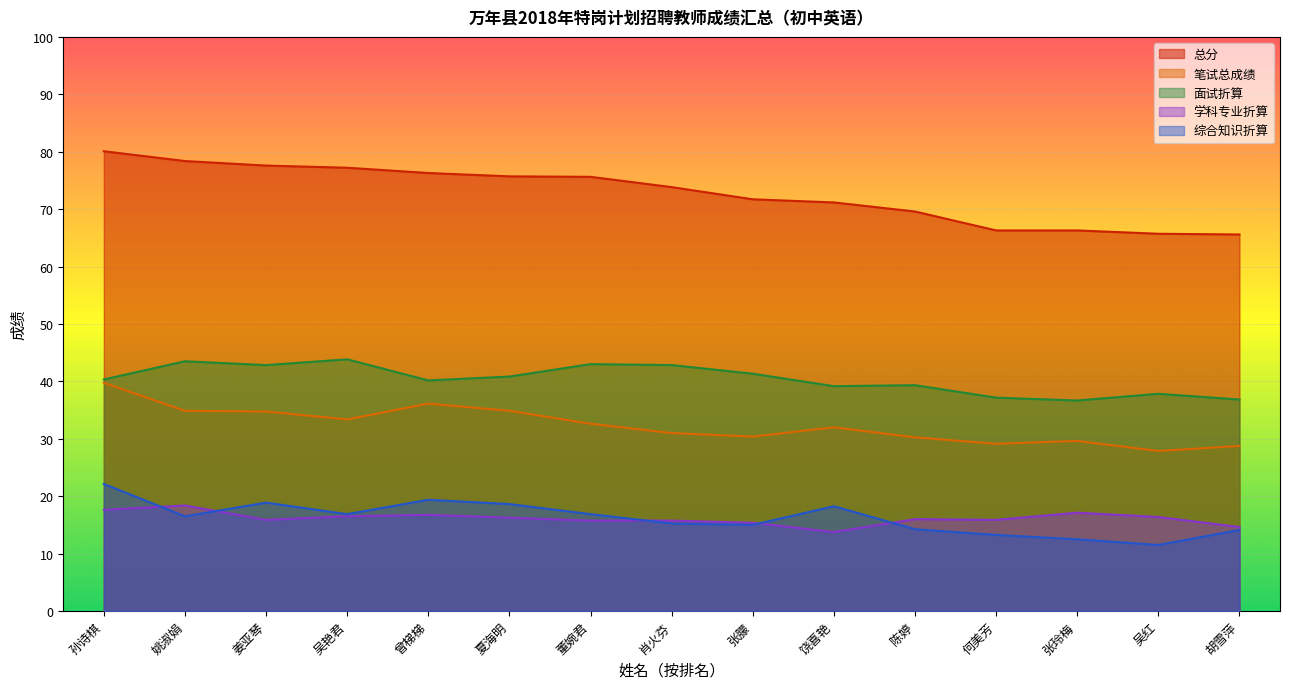

What is the spread (max minus min) of values at 吴红?

54.2